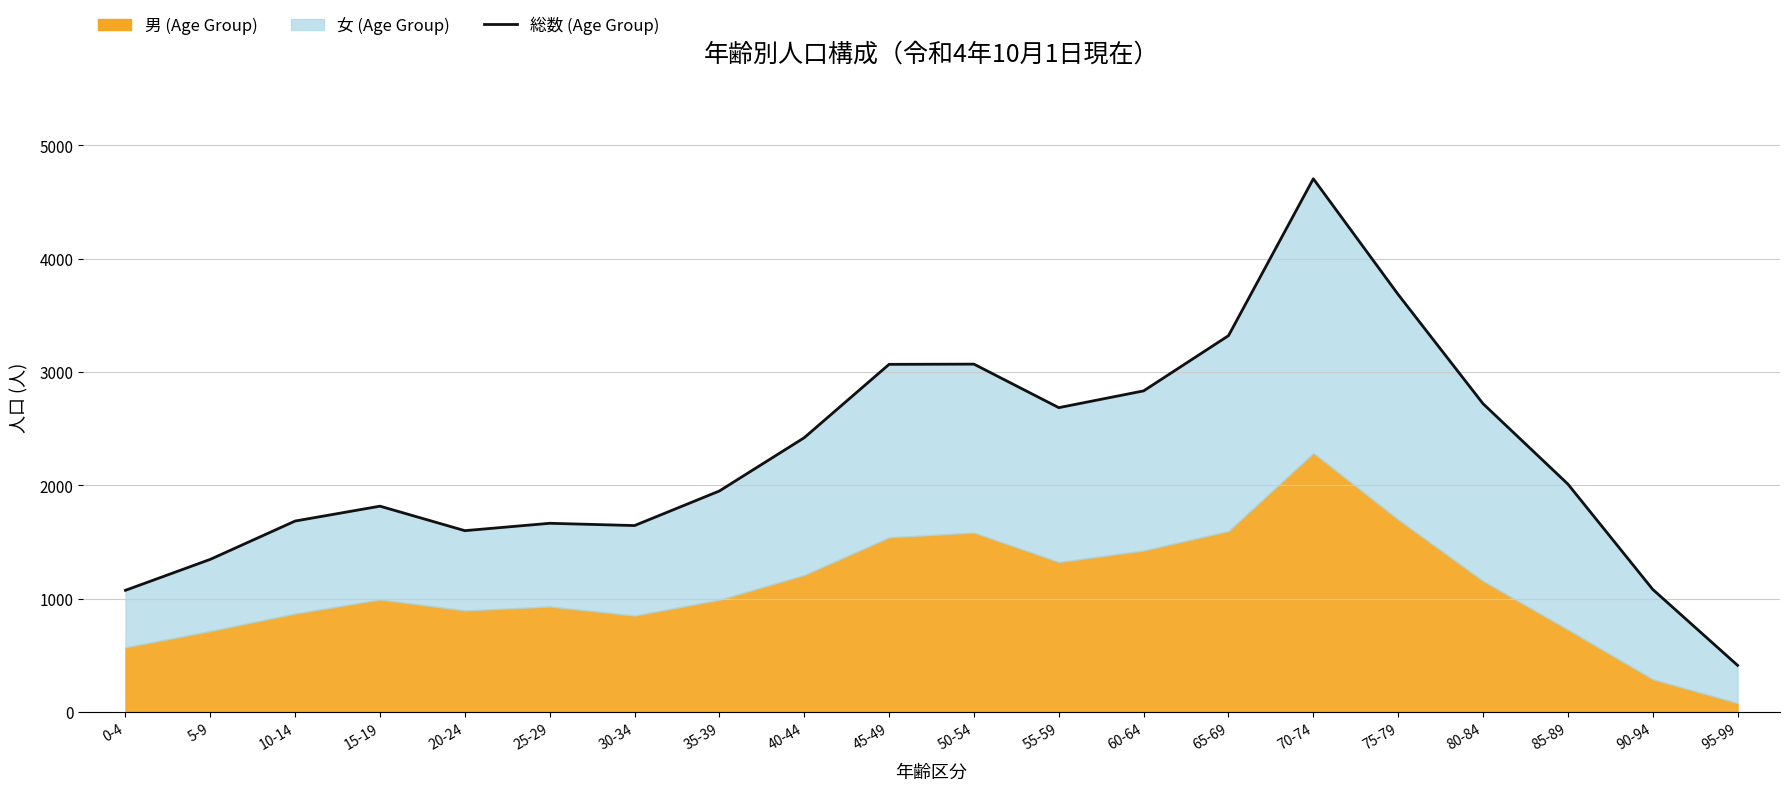

What is the greatest value displayed?

4705